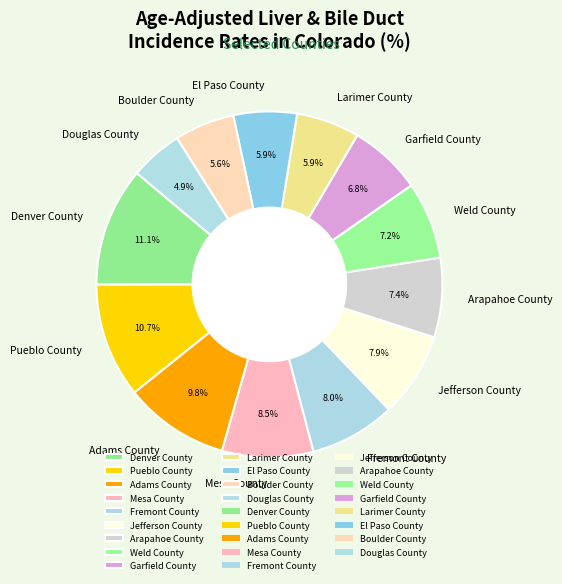

Between Garfield County and Arapahoe County, which is larger?

Arapahoe County